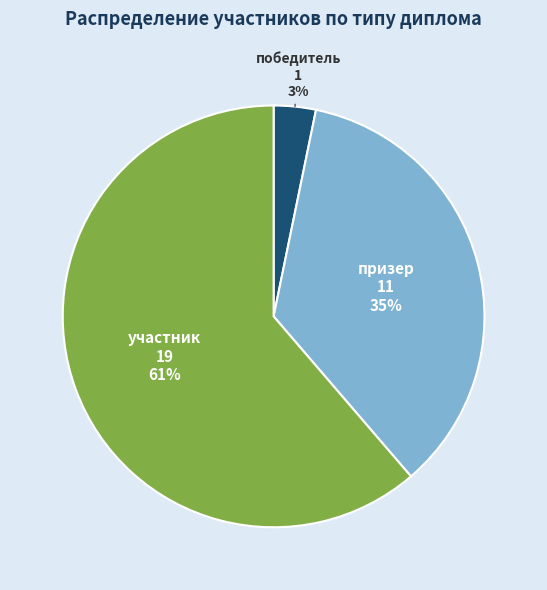

To the nearest percent, what is the average slice percentage?

33%